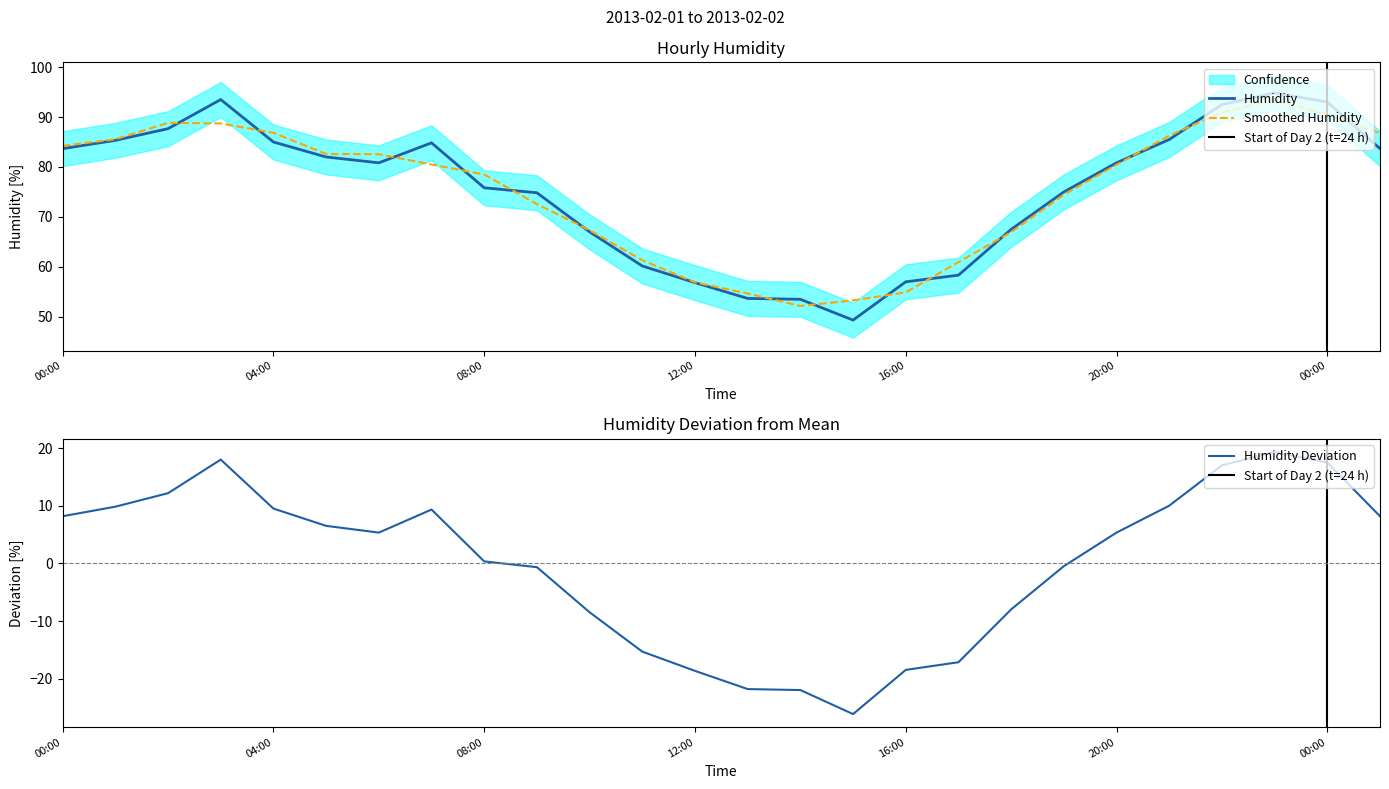

At which category does the chart reach its peak across all series?

23:00